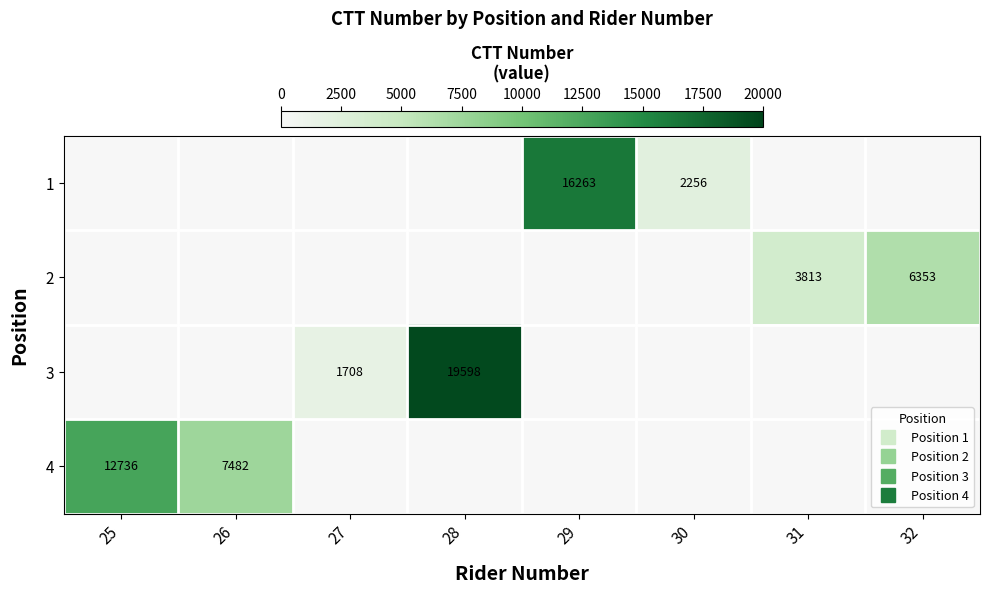

Is the value of 2 at 25 greater than the value of 3 at 32?

No